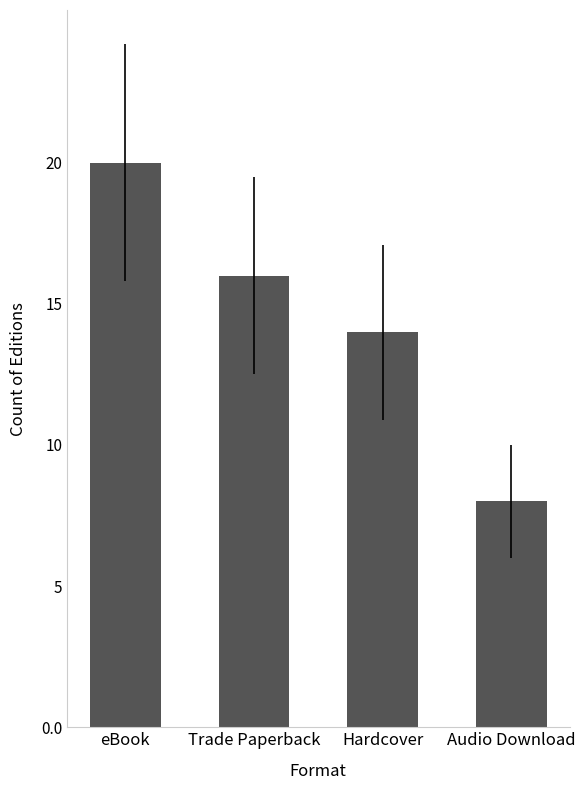

At which label is the value closest to 14?

Hardcover